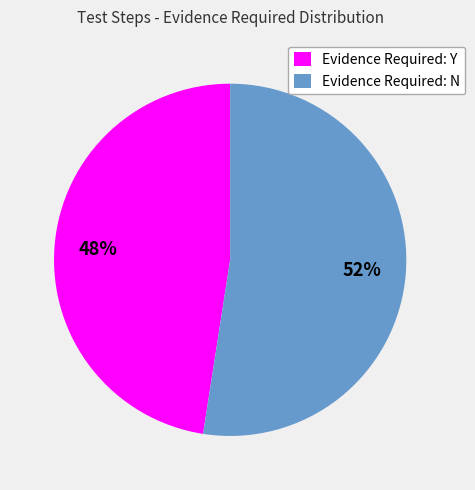

Which slice is the smallest?

Evidence Required: Y